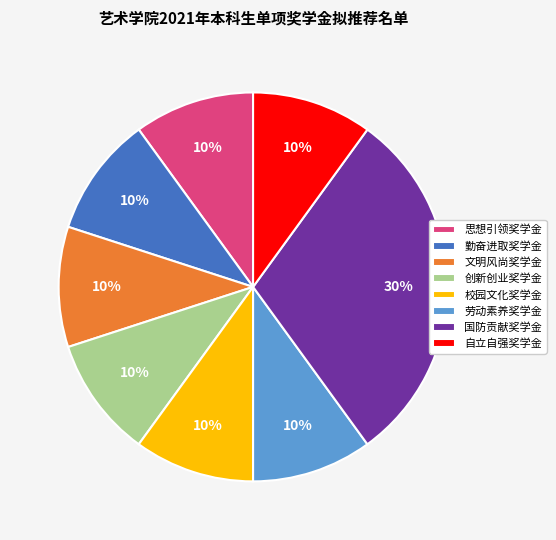

Which slice is the largest?

国防贡献奖学金